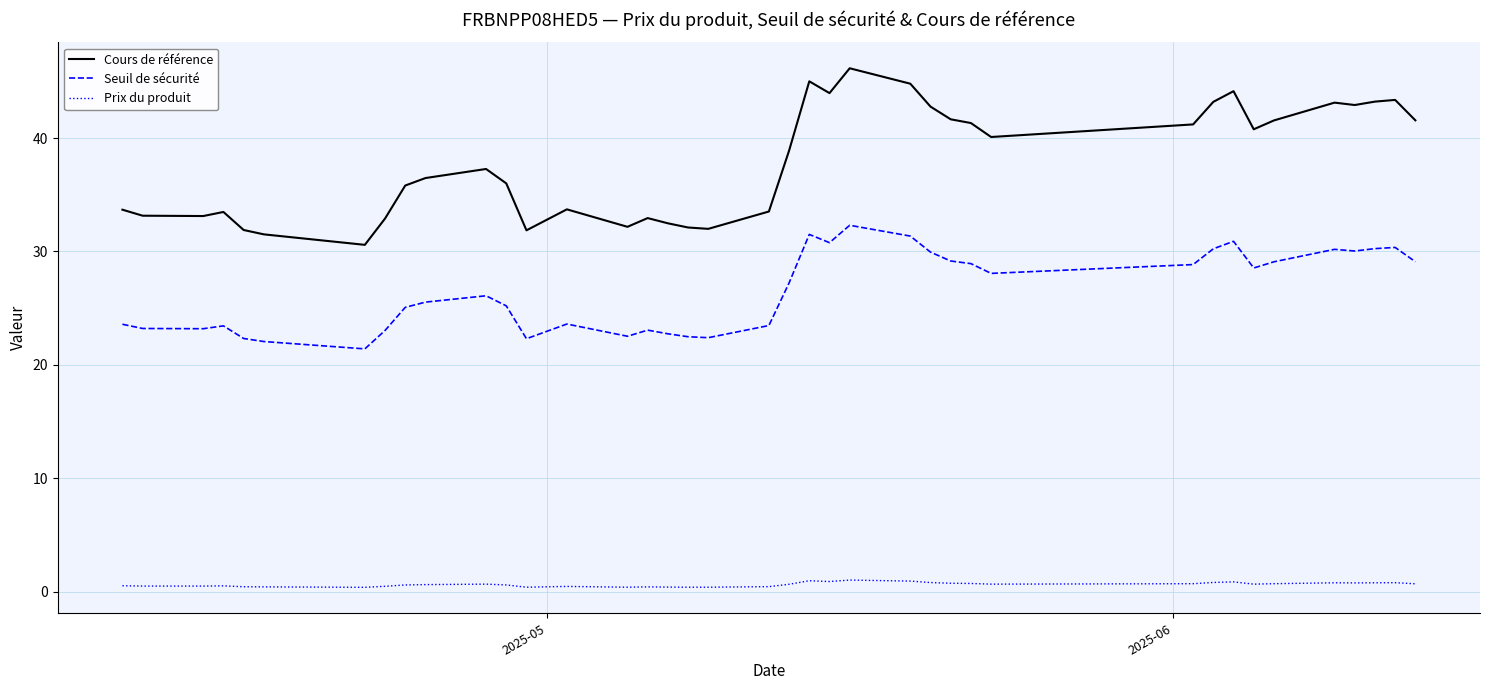

What are all the series names shown in the legend?

Cours de référence, Seuil de sécurité, Prix du produit